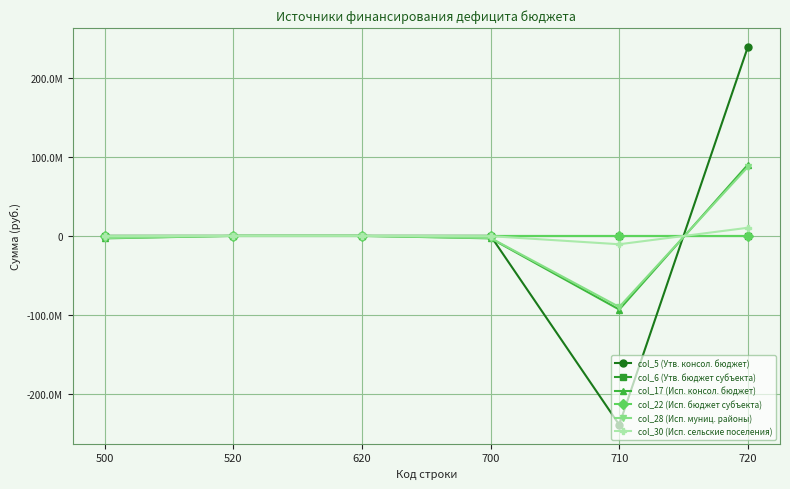

Does the chart have visible grid lines?

Yes